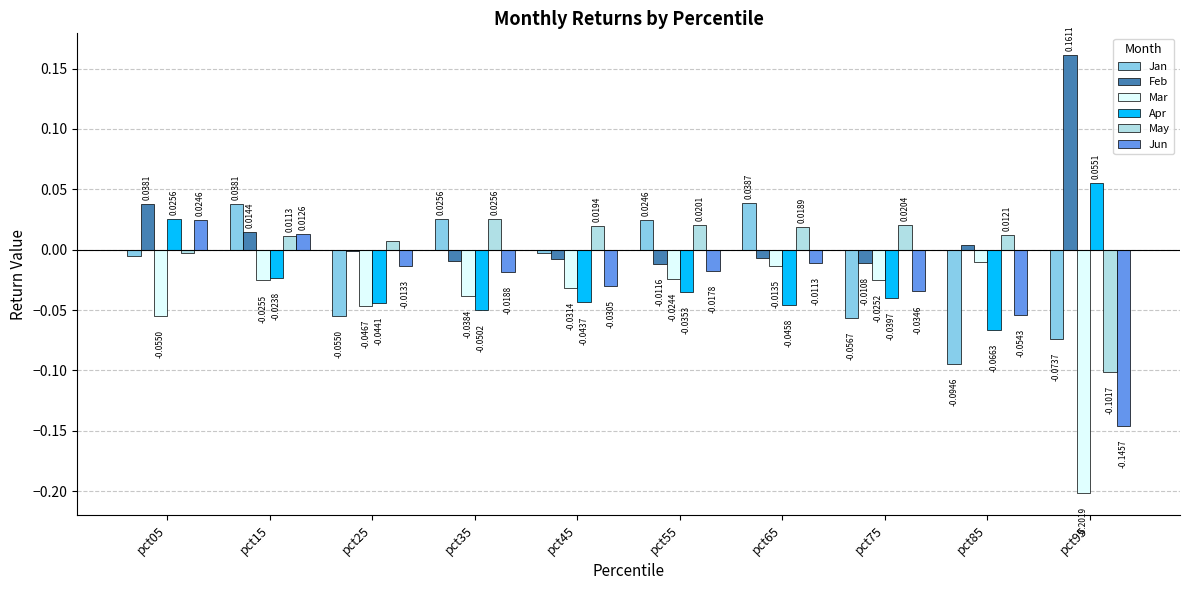

How many values in the Jan series exceed 0?

4